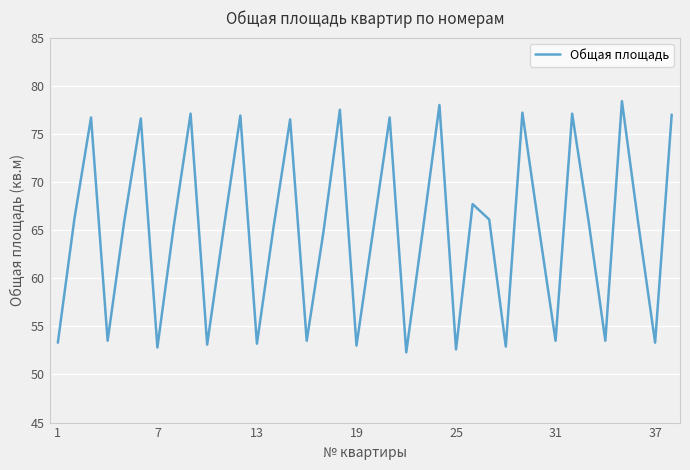

What is the maximum value shown in the chart?

78.4